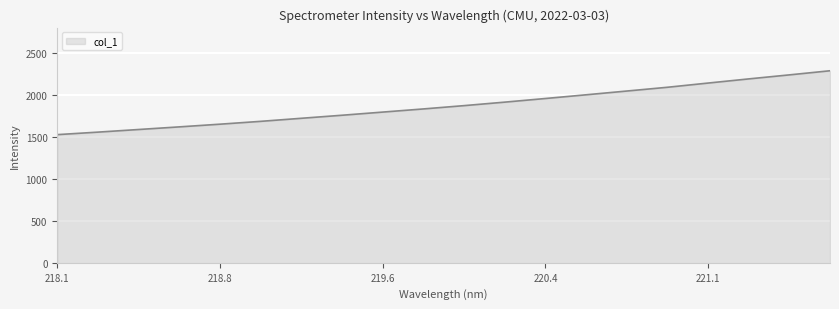

What is the smallest value displayed?

1525.8